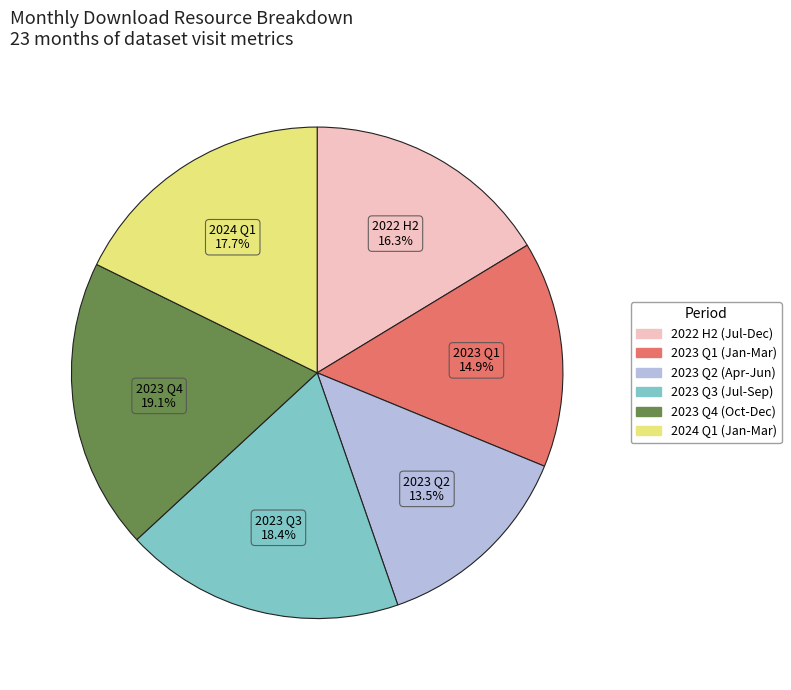

Is there a majority slice in this chart?

No